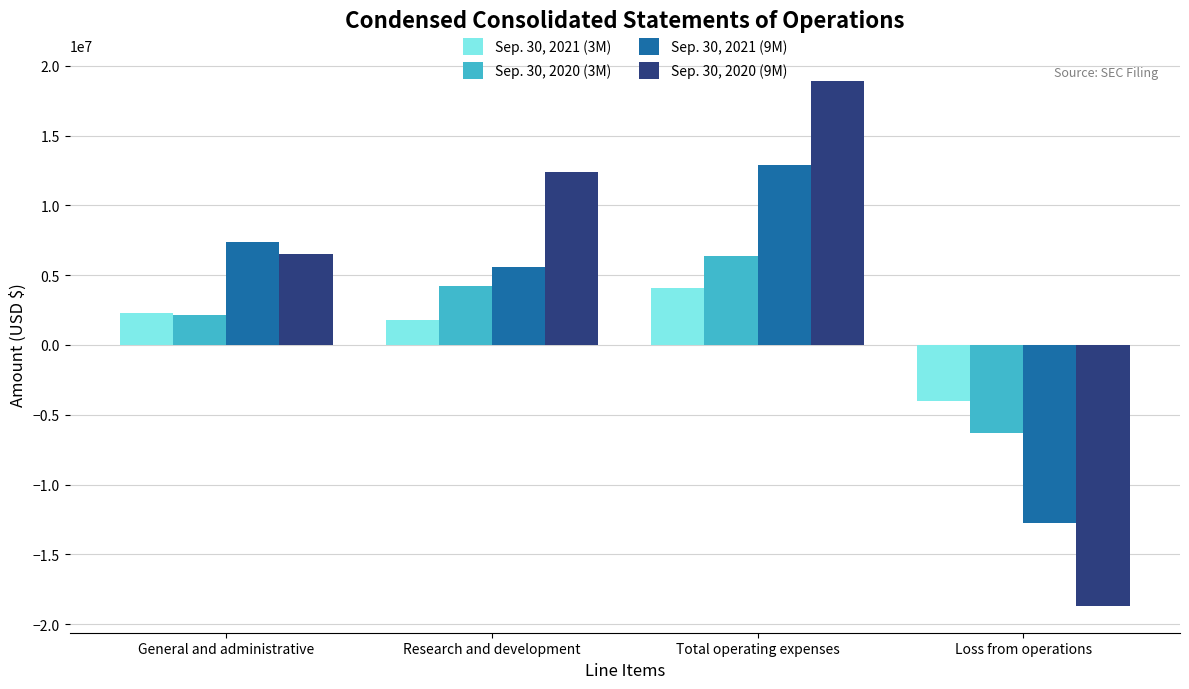

Is it true that Sep. 30, 2021 (9M) equals 3850071 at General and administrative?

False